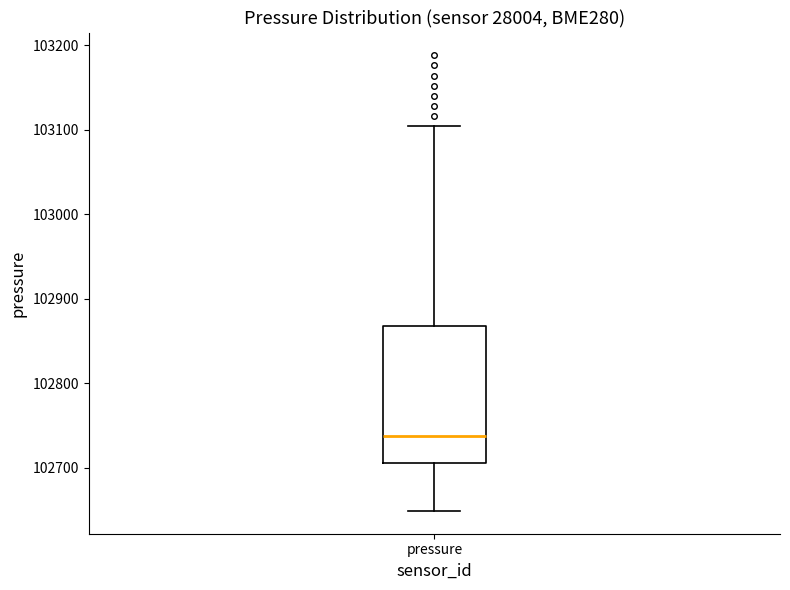

Read this box plot against the y-axis: the position of the median line, the range covered by the box, and the ends of both whiskers. The values are not printed on the chart, so give them approximately, as read against the axis.

median 102740, box 102710 to 102870, whiskers 102650 to 103100